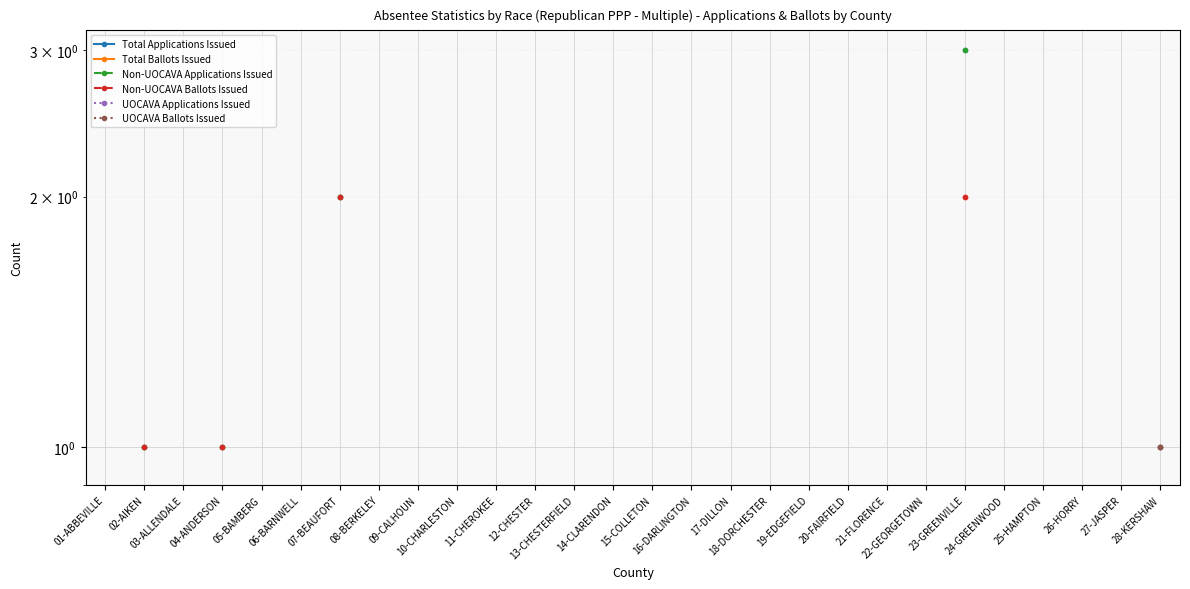

How many positive values does the UOCAVA Ballots Issued series have?

1